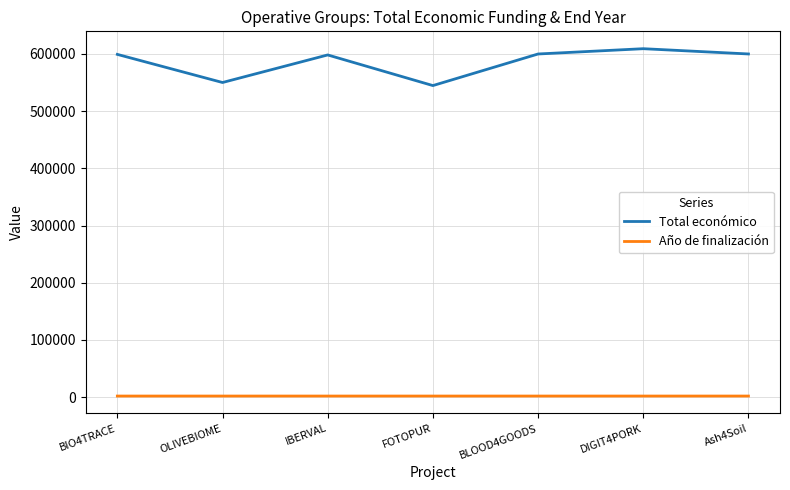

Rank the series at BIO4TRACE from lowest to highest value.

Año de finalización, Total económico